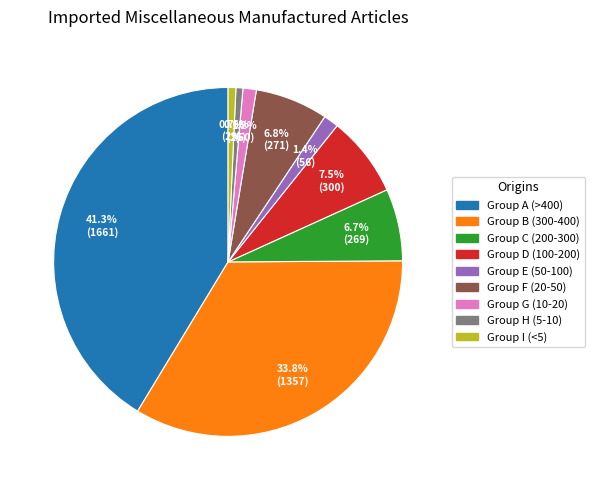

Is there a majority slice in this chart?

No